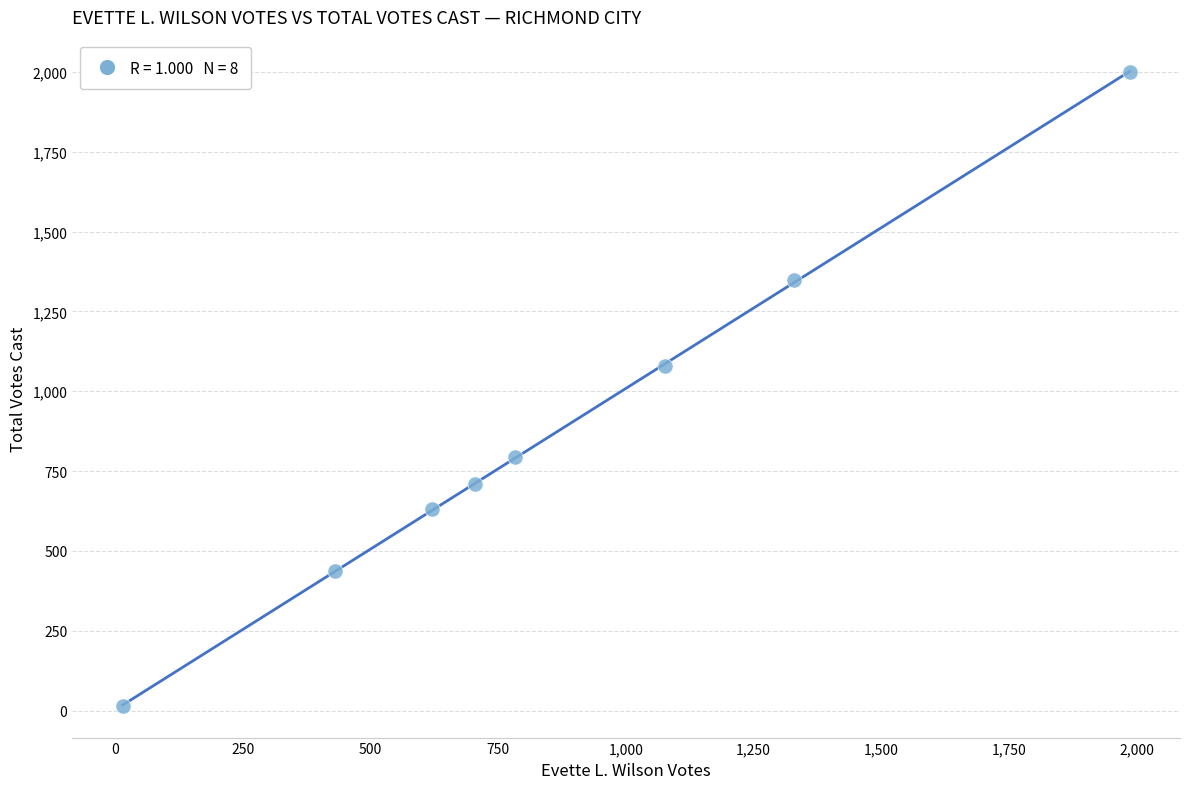

What is the average X value?

868